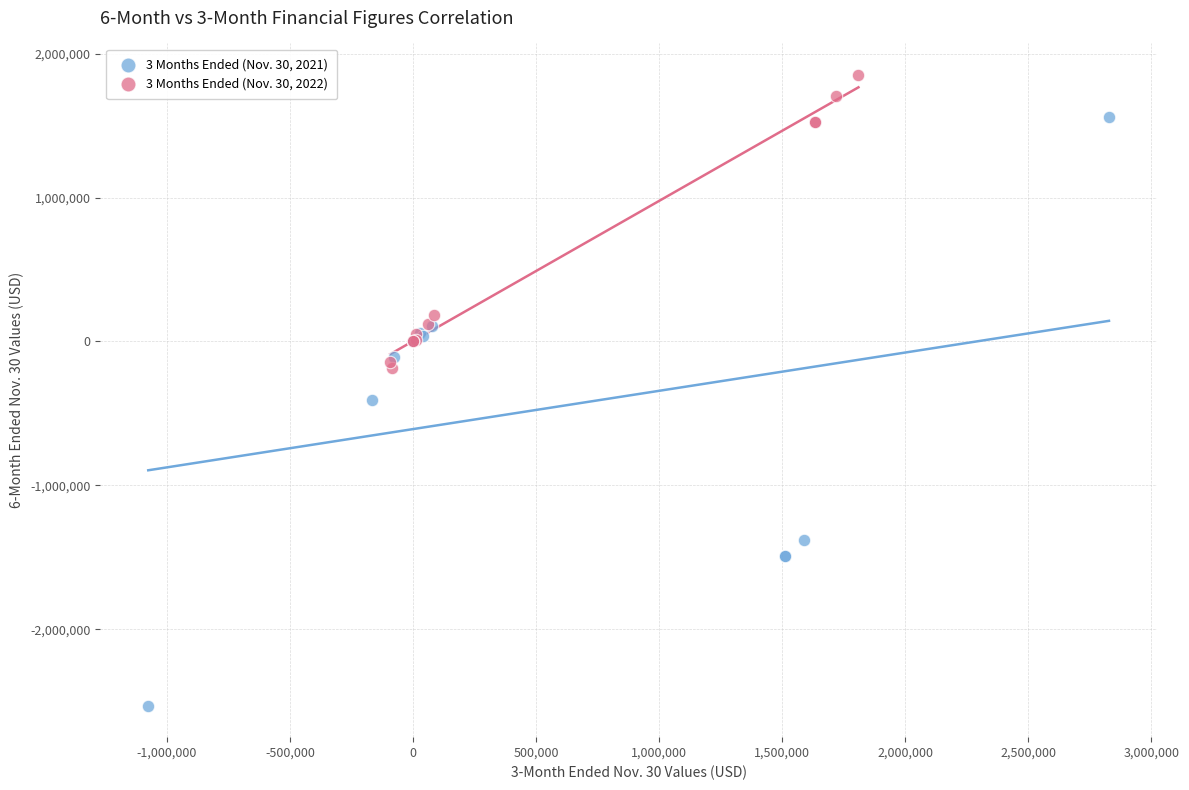

Which series contains the lowest Y value?

3 Months Ended (Nov. 30, 2021)